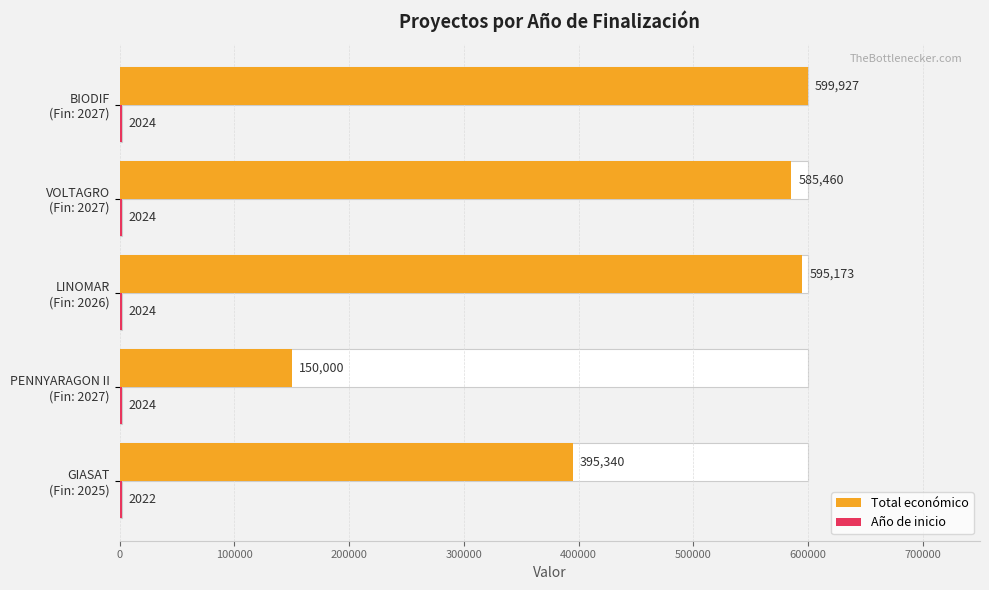

Which series has the widest spread of values?

Total económico